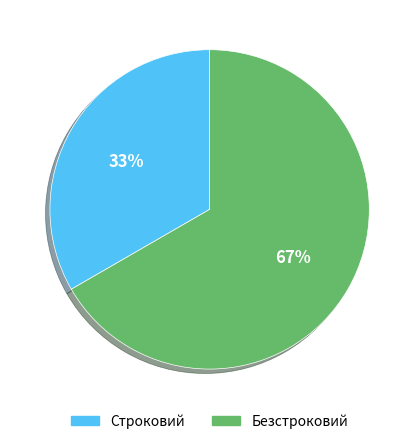

Is it true that Строковий is 19% of the pie?

False